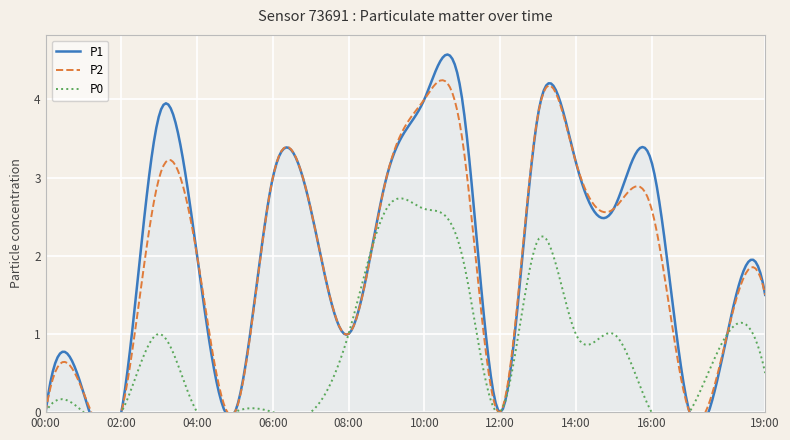

Which series changed the most between 15:00 and 16:00?

P0